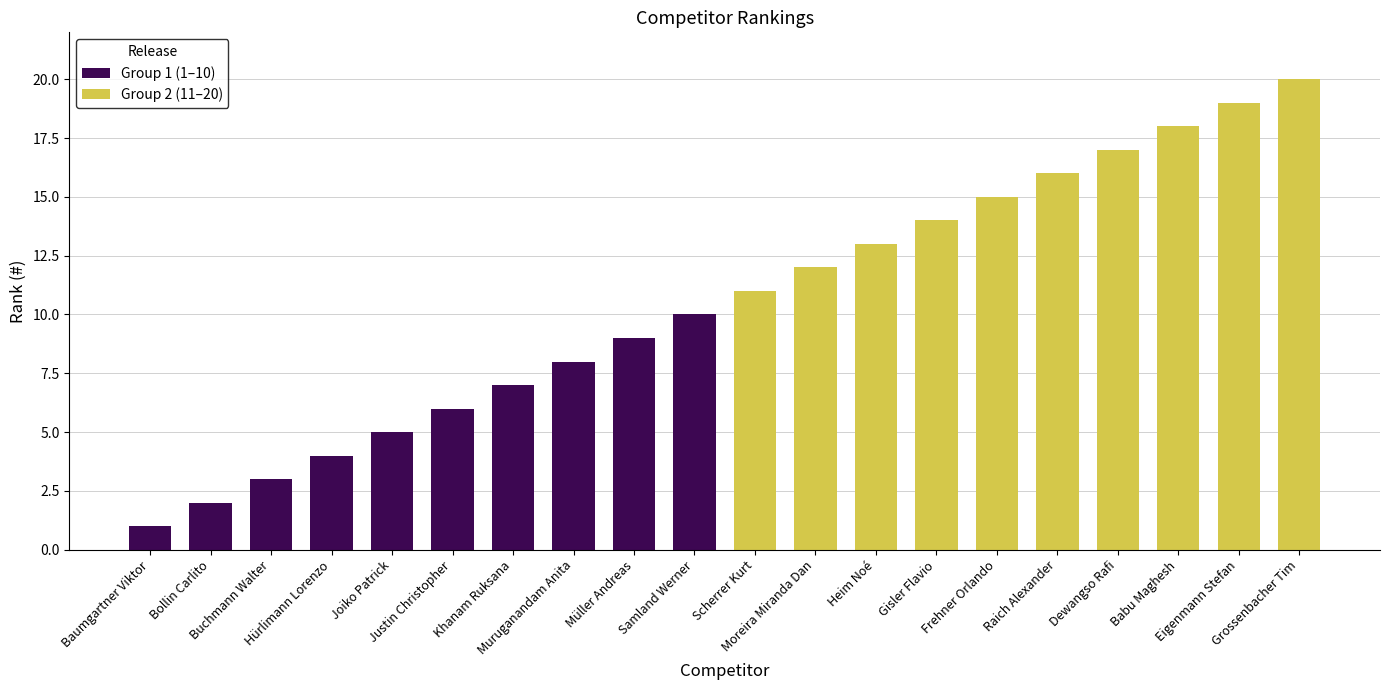

What is the label of the 6th bar from the left?

Justin Christopher